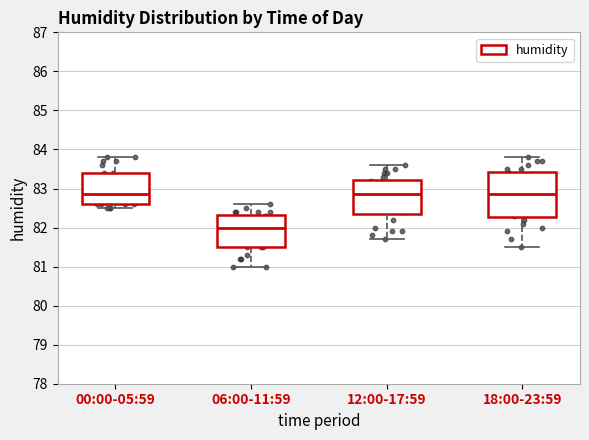

Reading left to right, transcribe this box plot: for each box, give where its median line is, the range the box spans, and where its two whiskers end, as read against the y-axis. The values are not printed on the chart, so give them approximately, as read against the axis.

00:00-05:59: median 82.9, box 82.6 to 83.4, whiskers 82.5 to 83.8
06:00-11:59: median 82.0, box 81.5 to 82.3, whiskers 81.0 to 82.6
12:00-17:59: median 82.9, box 82.4 to 83.2, whiskers 81.7 to 83.6
18:00-23:59: median 82.9, box 82.3 to 83.4, whiskers 81.5 to 83.8